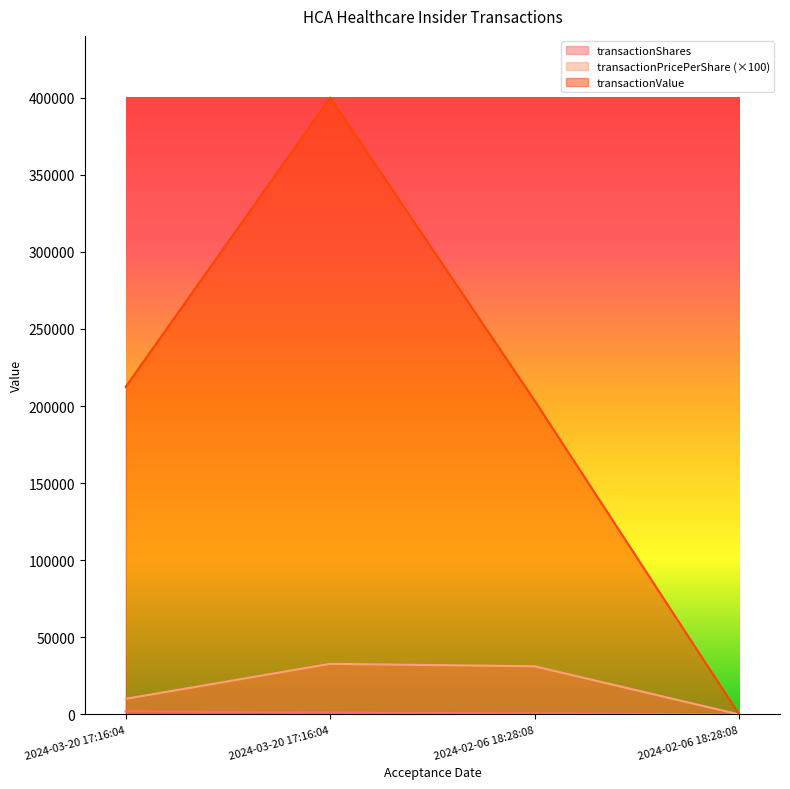

At 2024-03-20 17:16:04, list the series in order from largest to smallest.

transactionValue, transactionPricePerShare, transactionShares